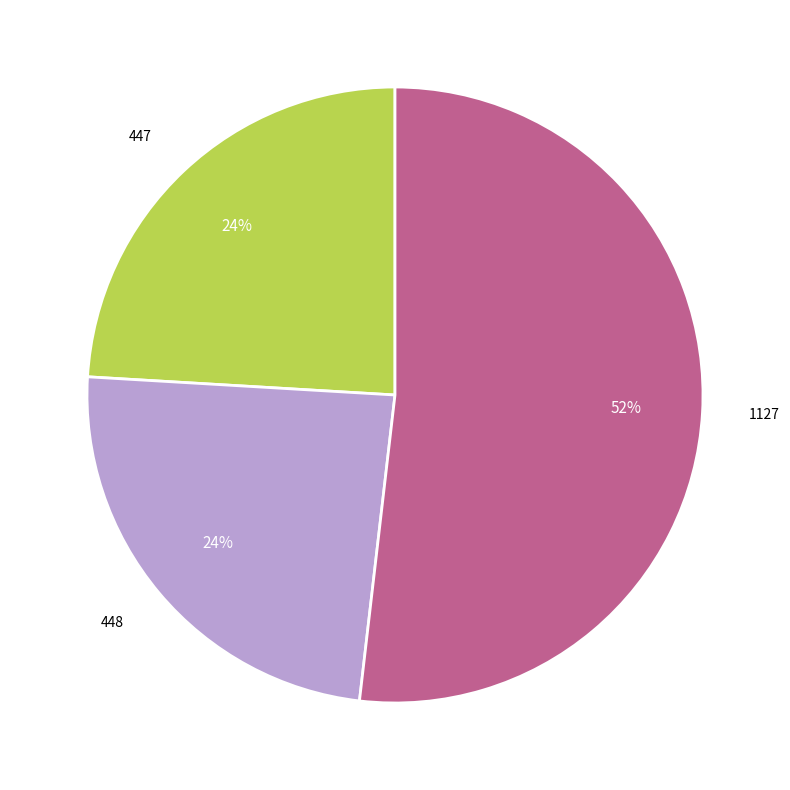

Is there any slice that represents more than half of the pie?

Yes